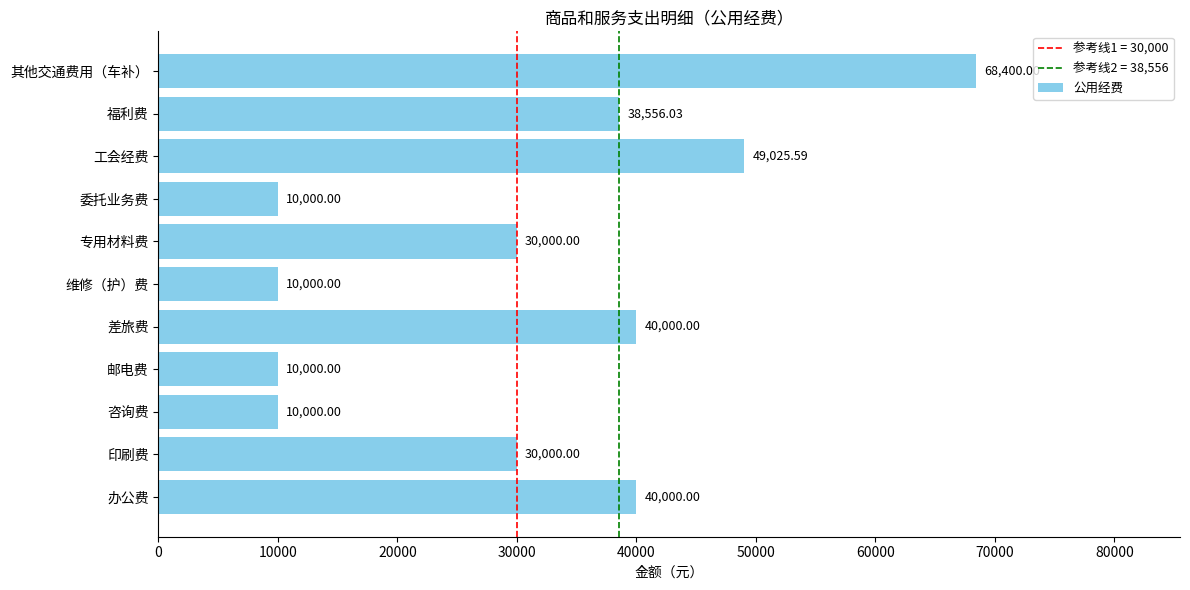

How many values are below 30000?

4